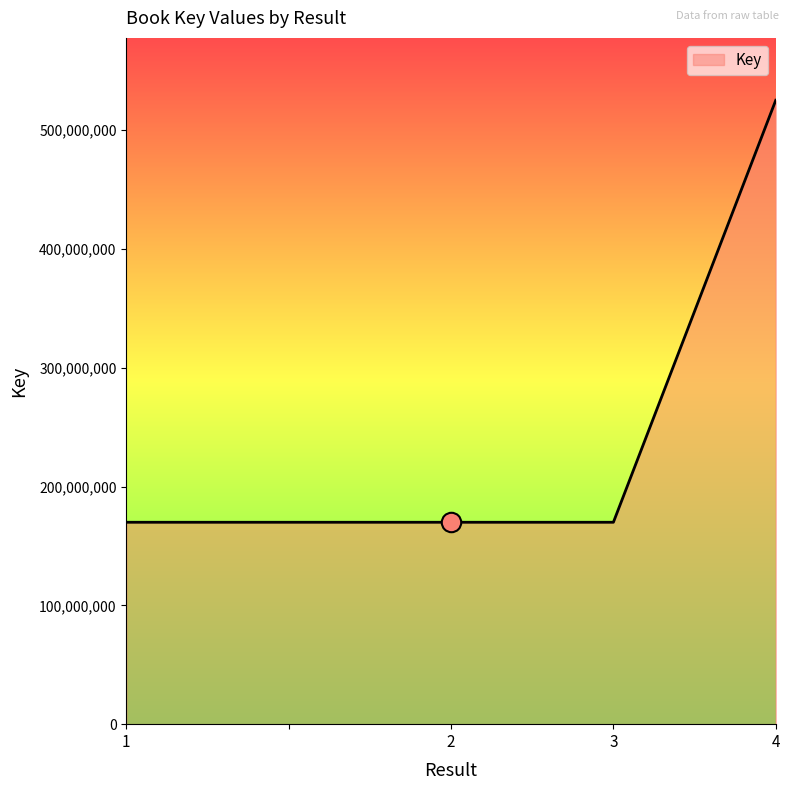

What is the smallest value displayed?

169964660